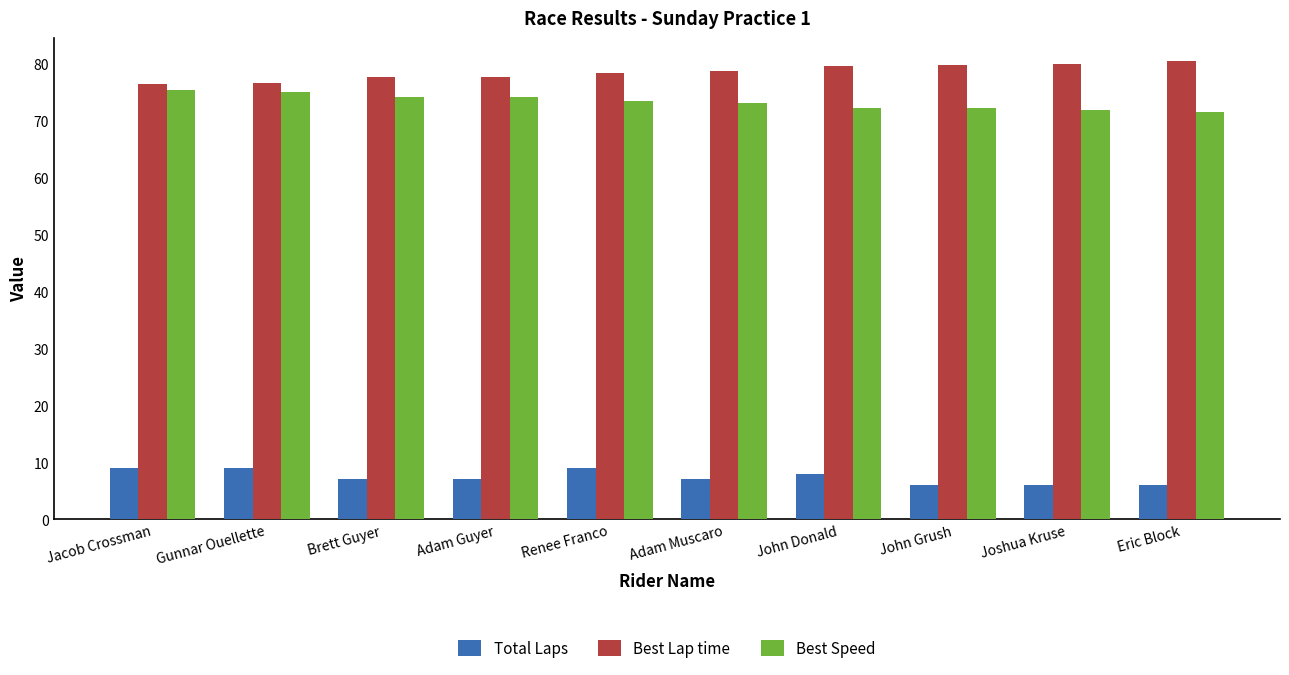

What is the sum of the Total Laps values at Eric Block and Adam Muscaro?

13.0